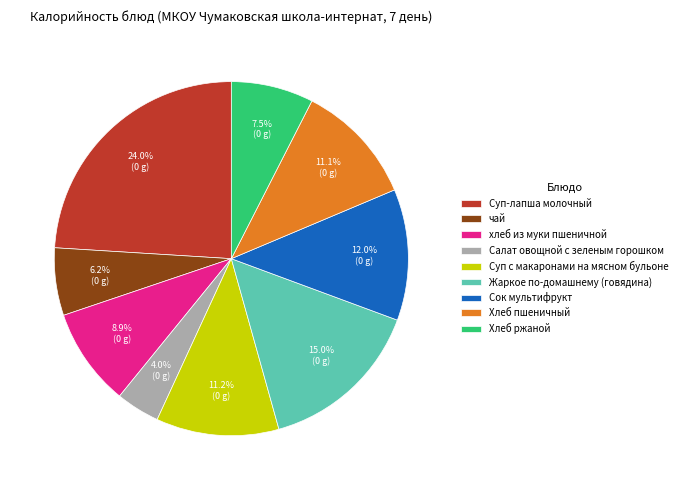

What is the largest slice in the pie chart?

Суп-лапша молочный